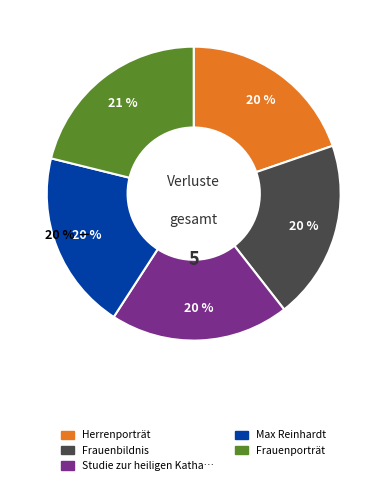

Does Max Reinhardt account for over 50% of the chart?

No